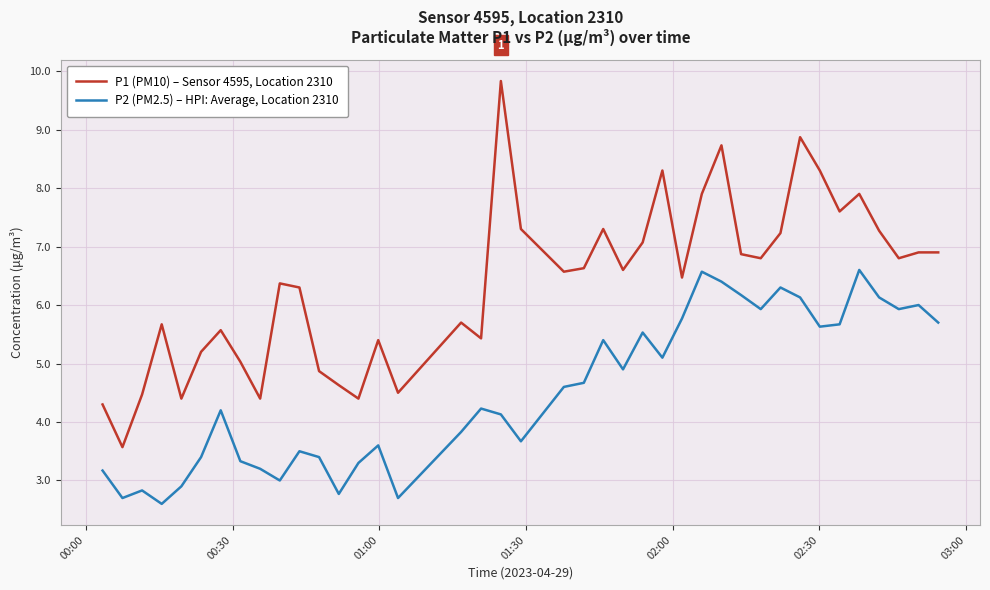

True or false: P1 (PM10) – Sensor 4595, Location 2310 and P2 (PM2.5) – HPI: Average, Location 2310 cross at least once.

False